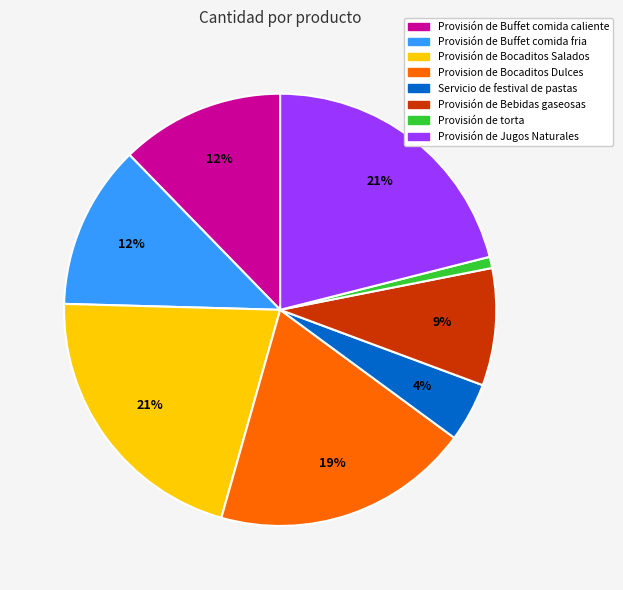

Which has a higher value, Provisión de Jugos Naturales or Provision de Bocaditos Dulces?

Provisión de Jugos Naturales